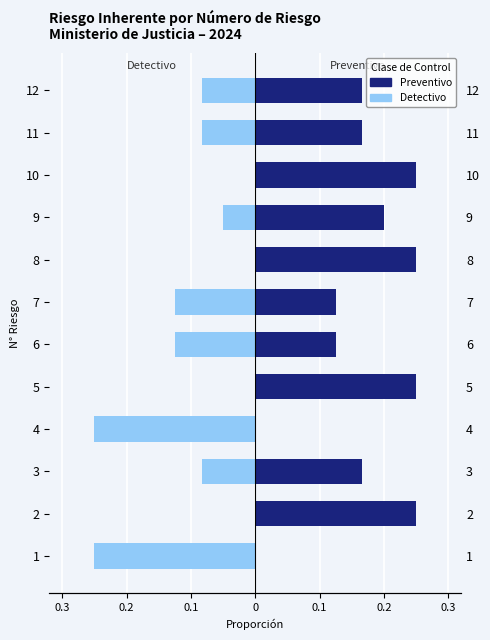

Rank the series by their maximum value, from highest to lowest.

Preventivo, Detectivo